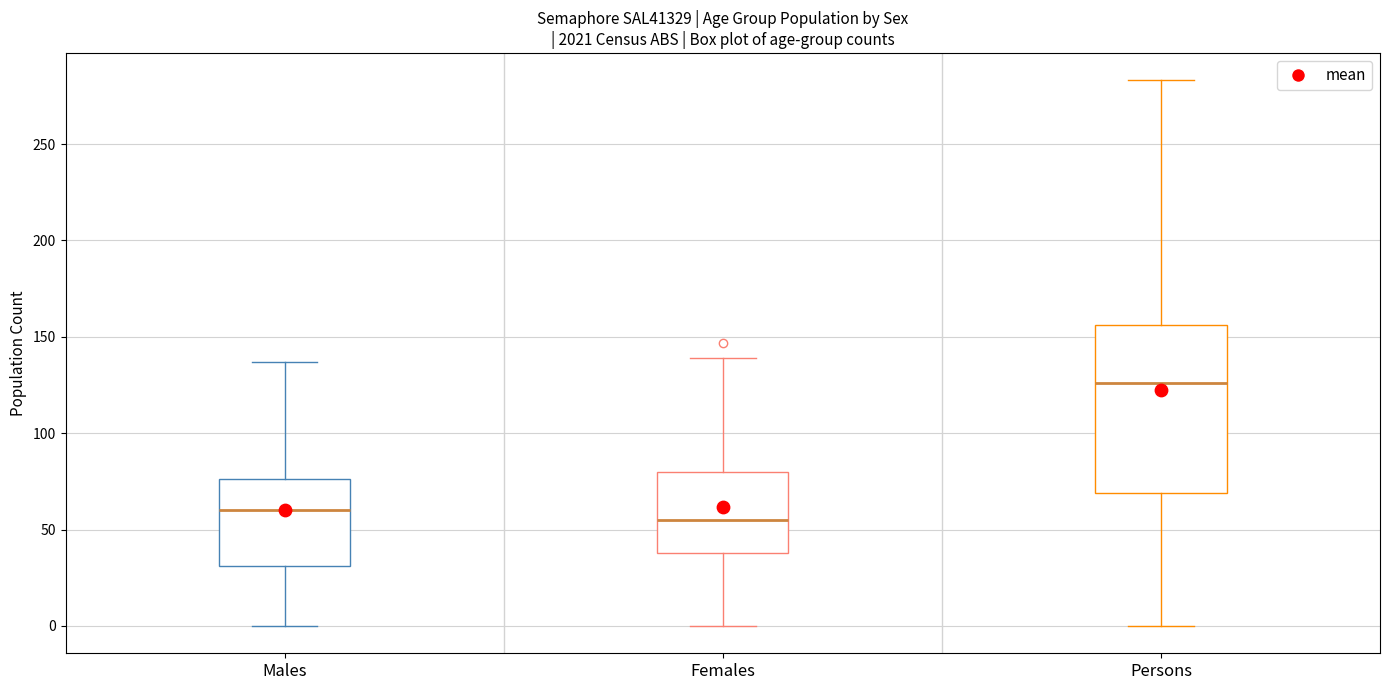

Which box's median line is the highest?

Persons